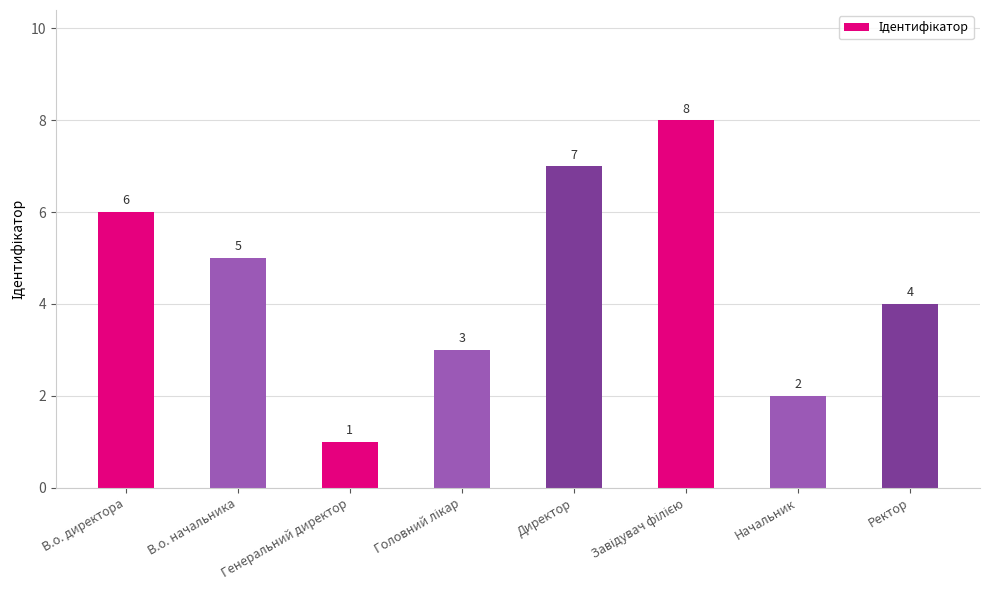

What is the change in value from Начальник to Ректор?

+2